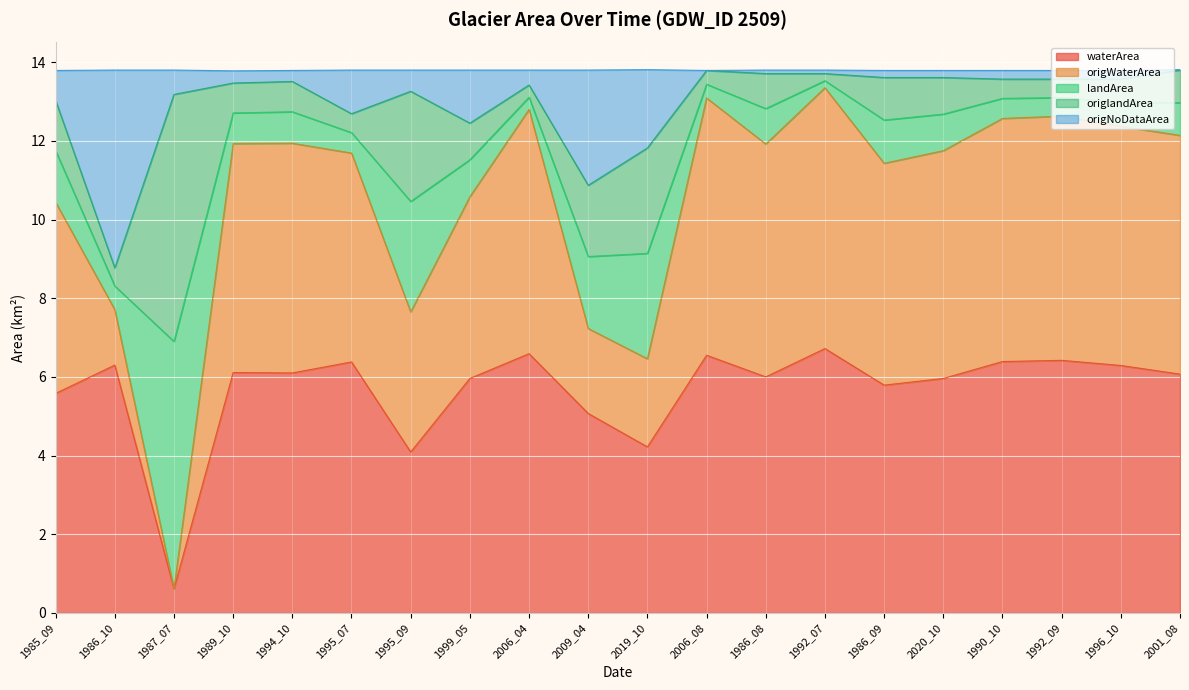

Is the value of origNoDataArea at 1996_10 greater than the value of waterArea at 1999_05?

Yes